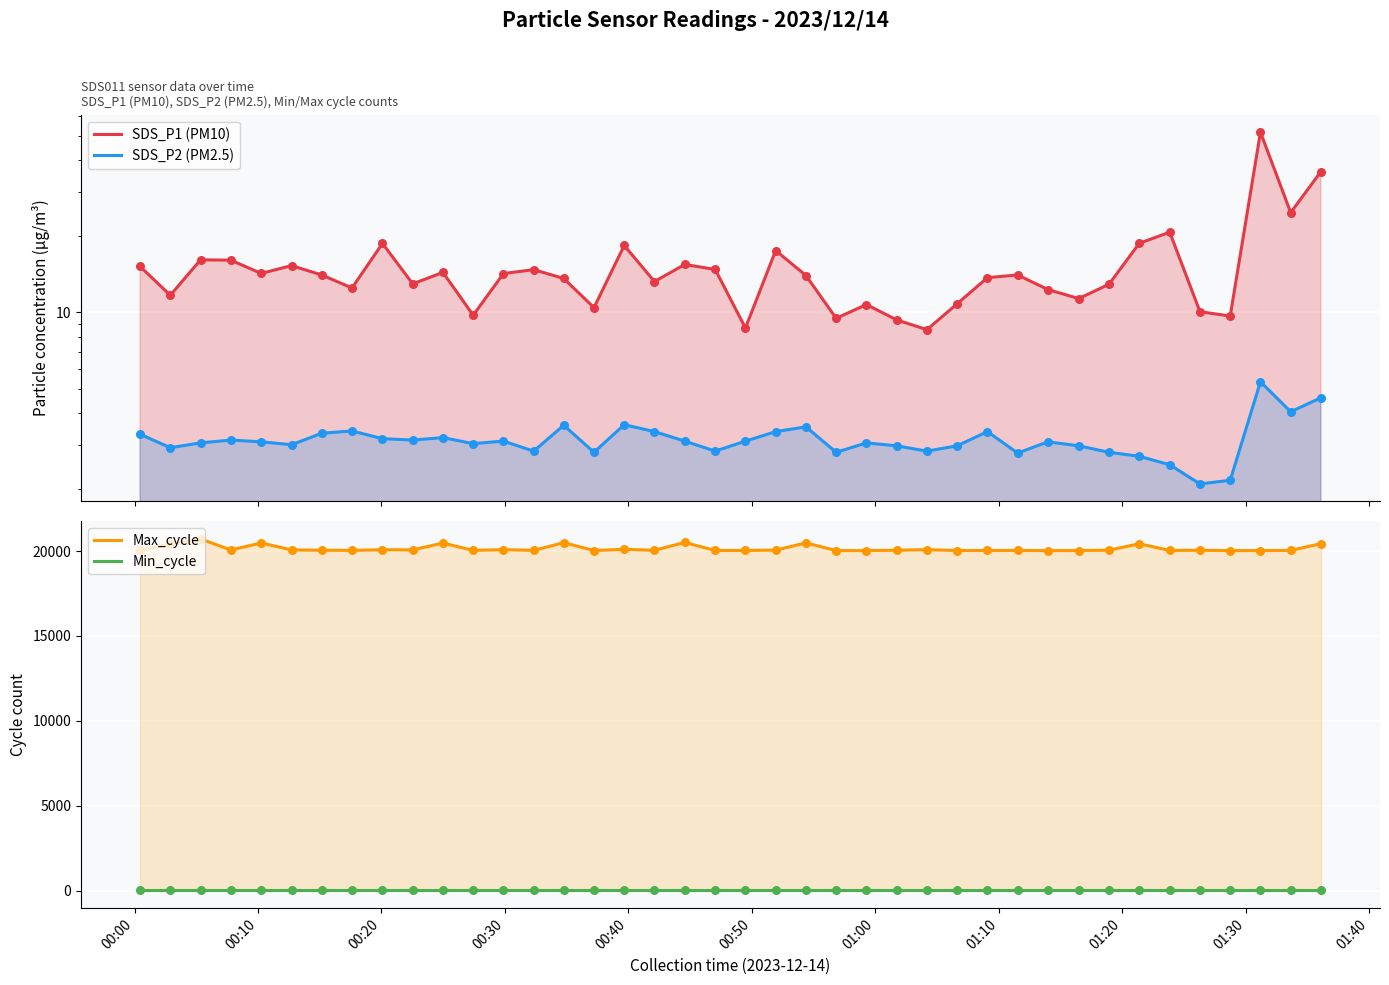

Is the value of Min_cycle at 01:00 greater than the value of Max_cycle at 01:20?

No